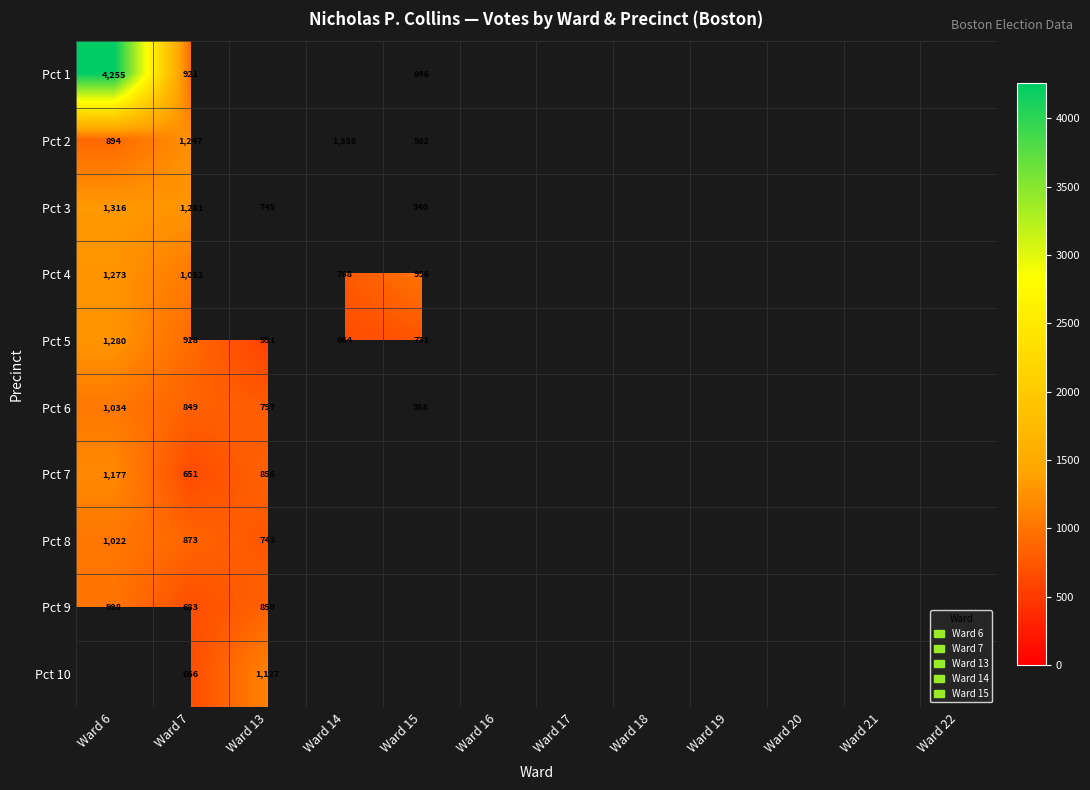

What is the spread (max minus min) of values at Ward 7?

630